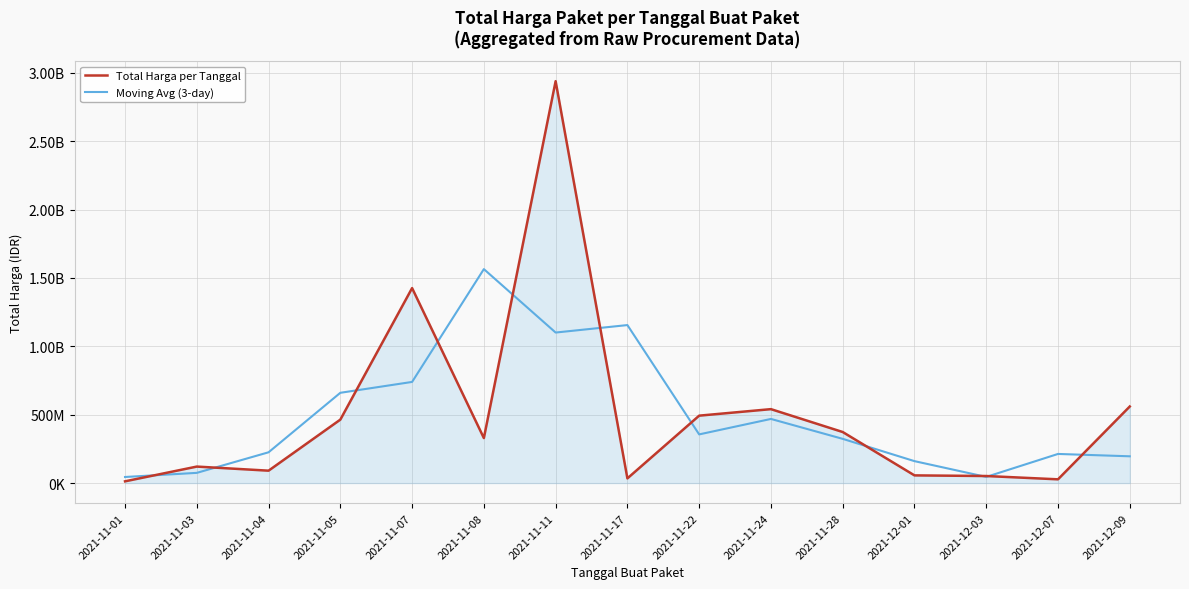

Reading left to right, list all the values displayed in this chart.

Total Harga per Tanggal: 12787500.0	120613270.0	90672075.0	464002100.0	1425867900.0	329124000.0	2938963240.0	34292000.0	493000000.0	540634200.0	373404000.0	56256341.0	51601000.0	27412000.0	559971000.0
Moving Avg (3-day): 44466923.3	74690948.3	225095815.0	660180691.7	739664666.7	1564651713.3	1100793080.0	1155418413.3	355975400.0	469012733.3	323431513.7	160420447.0	45089780.3	212994666.7	195794333.3